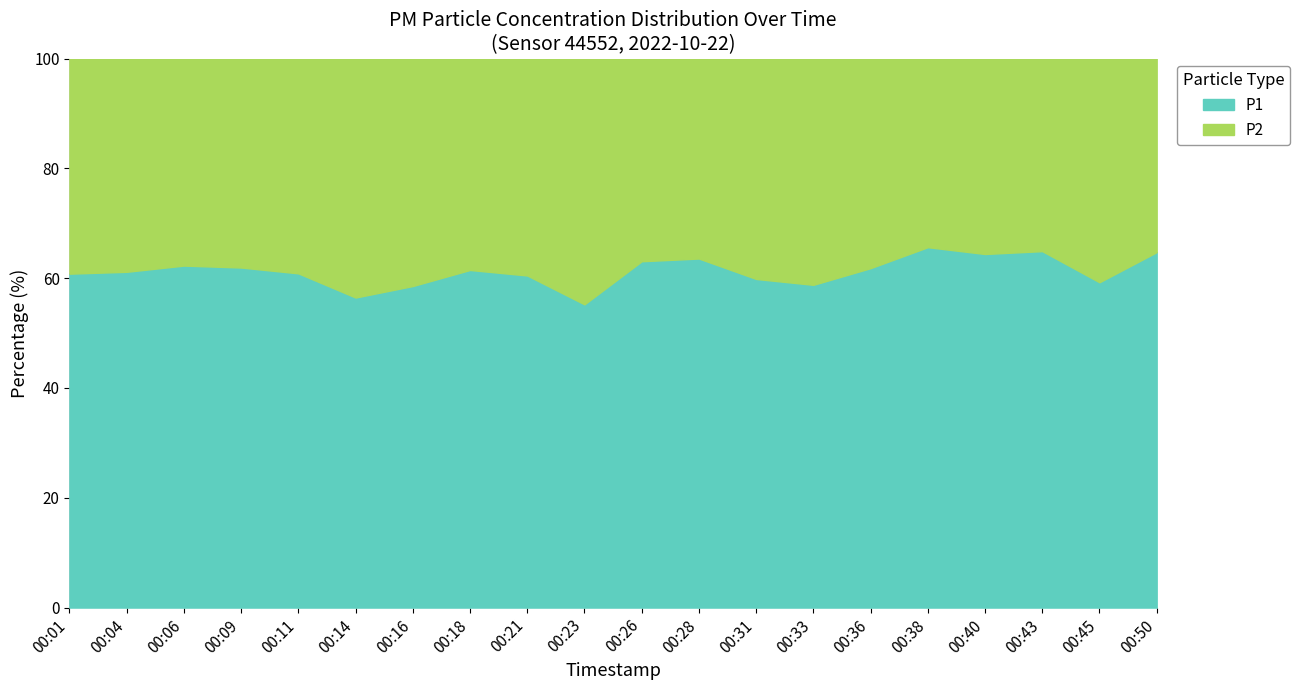

What is the difference between the highest and lowest values at 00:16?

3.1